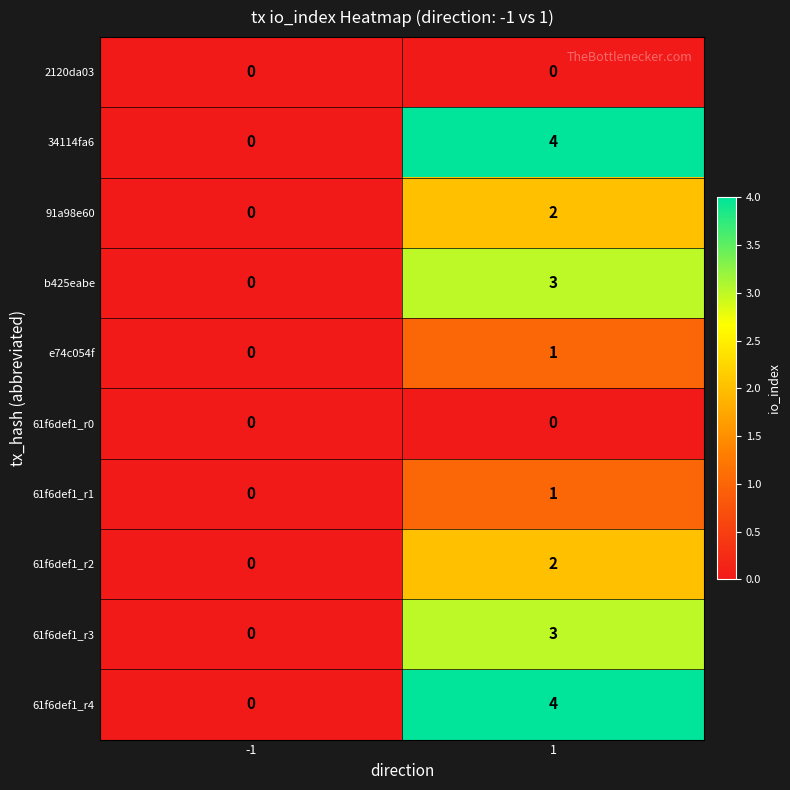

What is the difference between the maximum and minimum values in the 61f6def1_r4 series?

4